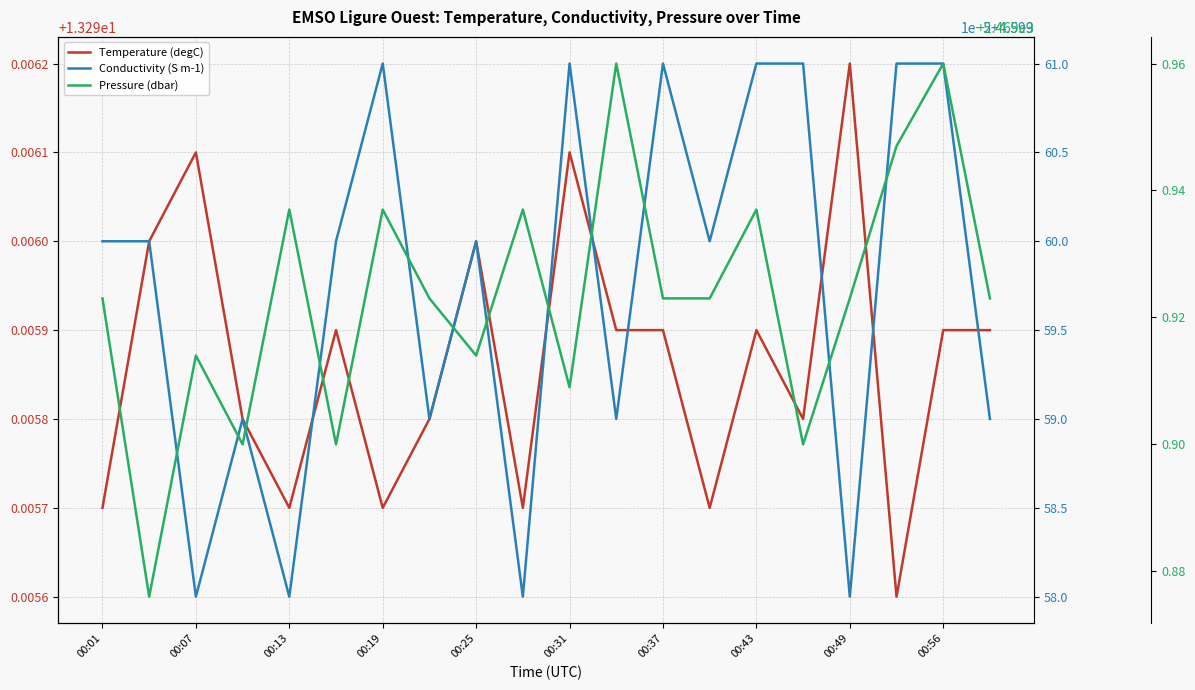

What is the approximate value of Conductivity (S m-1) at 00:19?

4.6